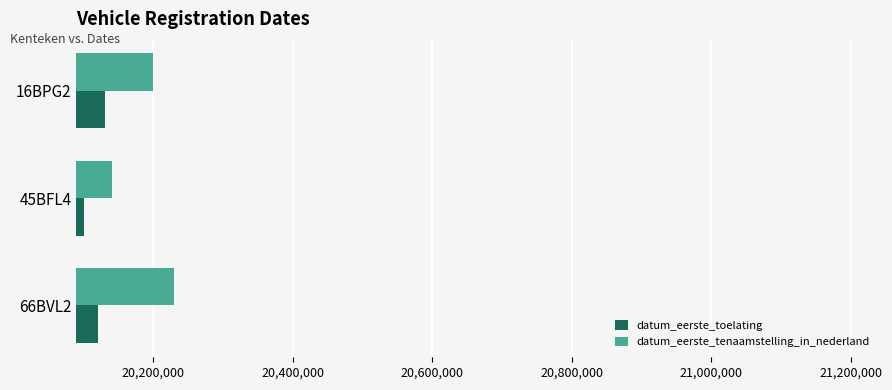

Rank the series by their maximum value, from lowest to highest.

datum_eerste_toelating, datum_eerste_tenaamstelling_in_nederland